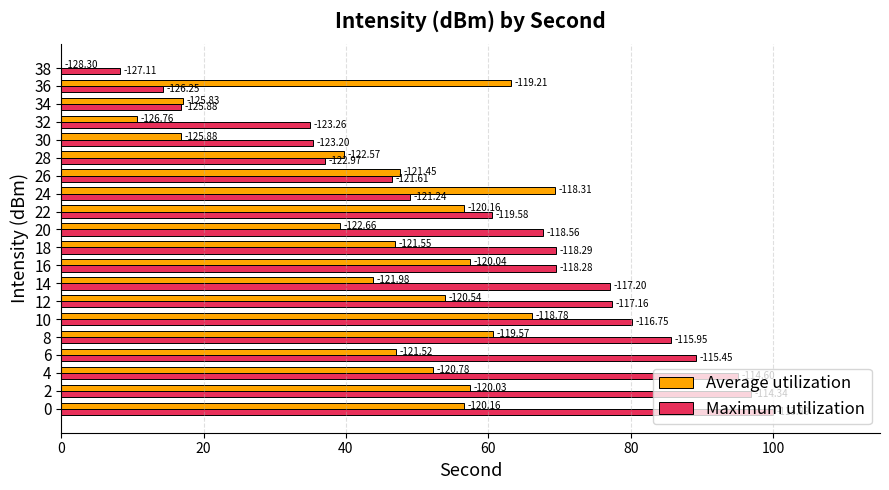

Rank the series by their maximum value, from lowest to highest.

Average utilization, Maximum utilization